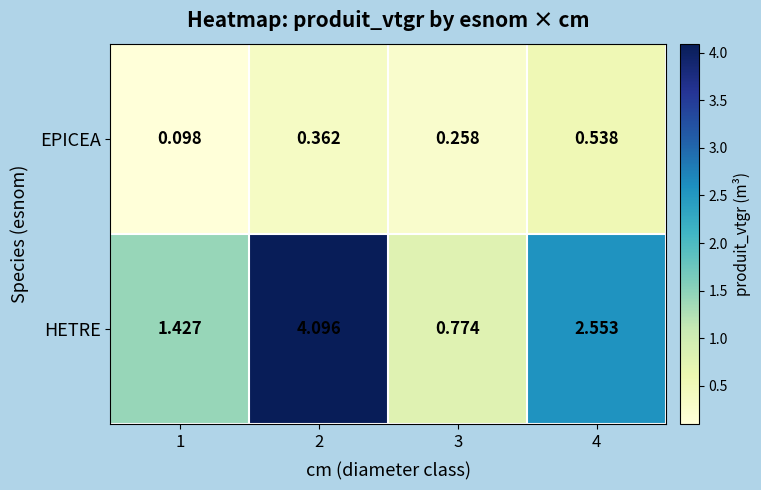

At which category is the sum across all series the highest?

2